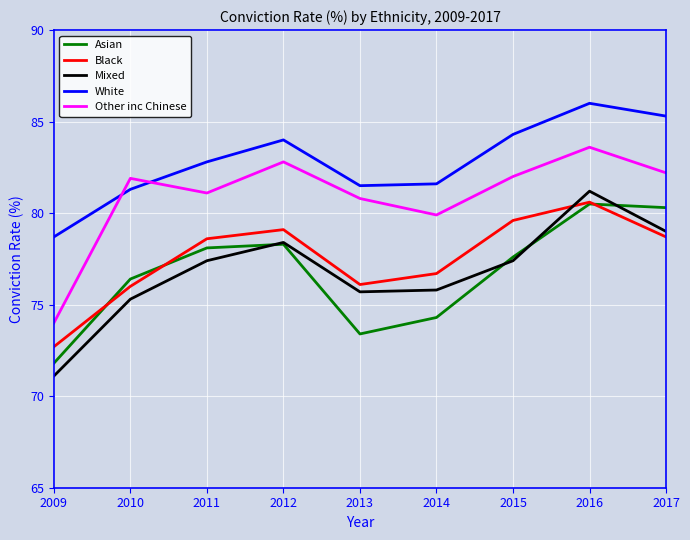

What is the approximate value of Asian at 2013?

73.4